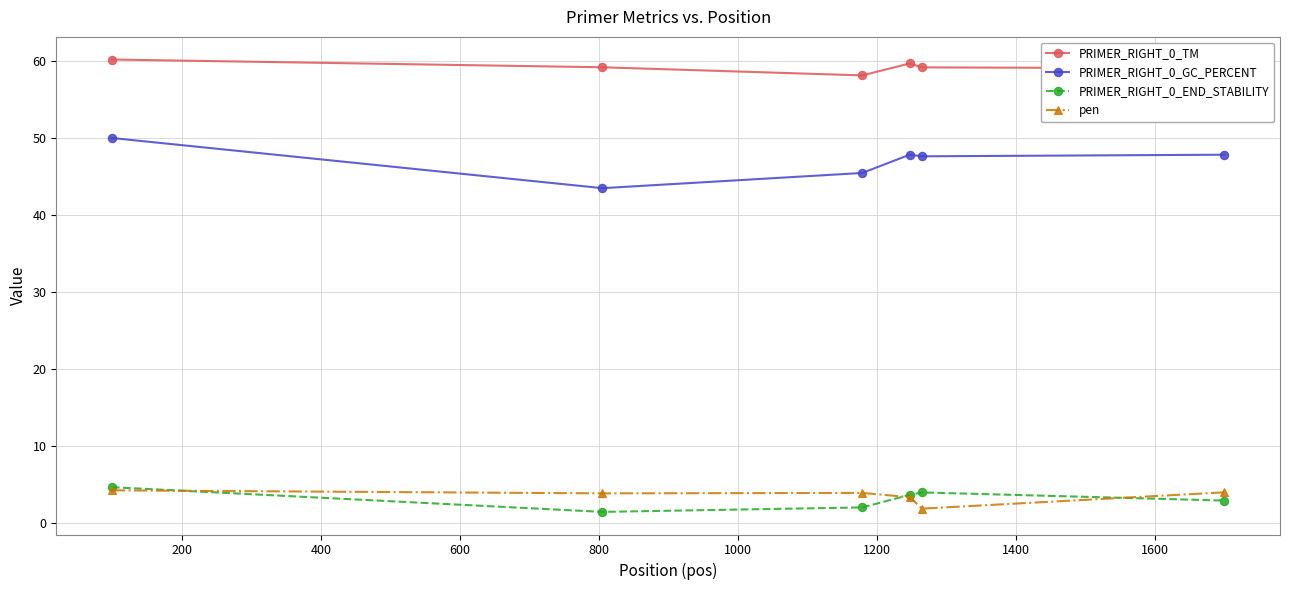

In pen, how many points are higher than both neighbors (excluding endpoints)?

1